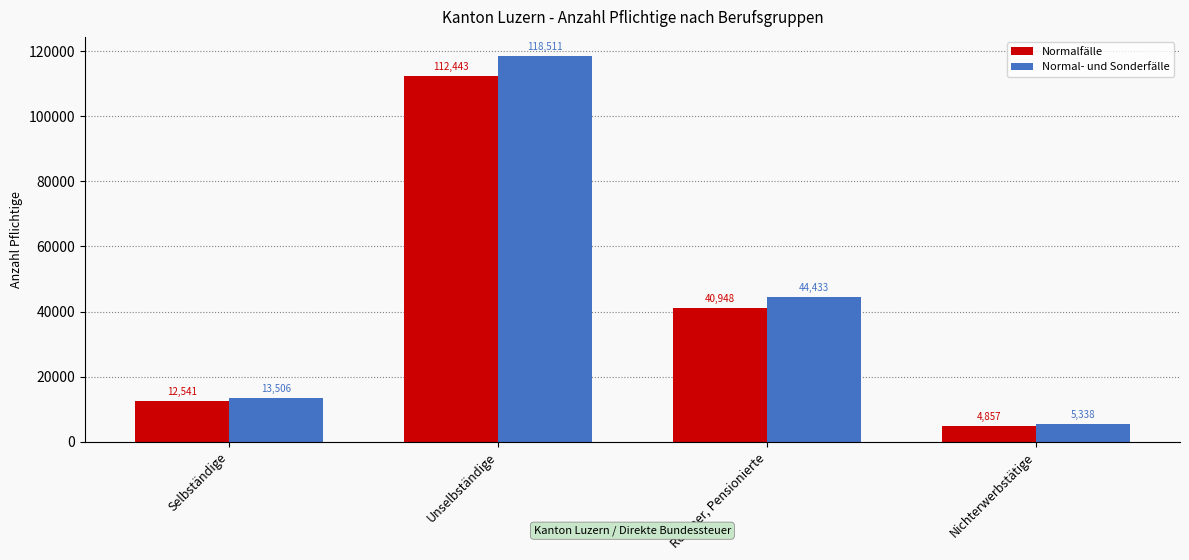

What is the maximum value for Normal- und Sonderfälle?

118511